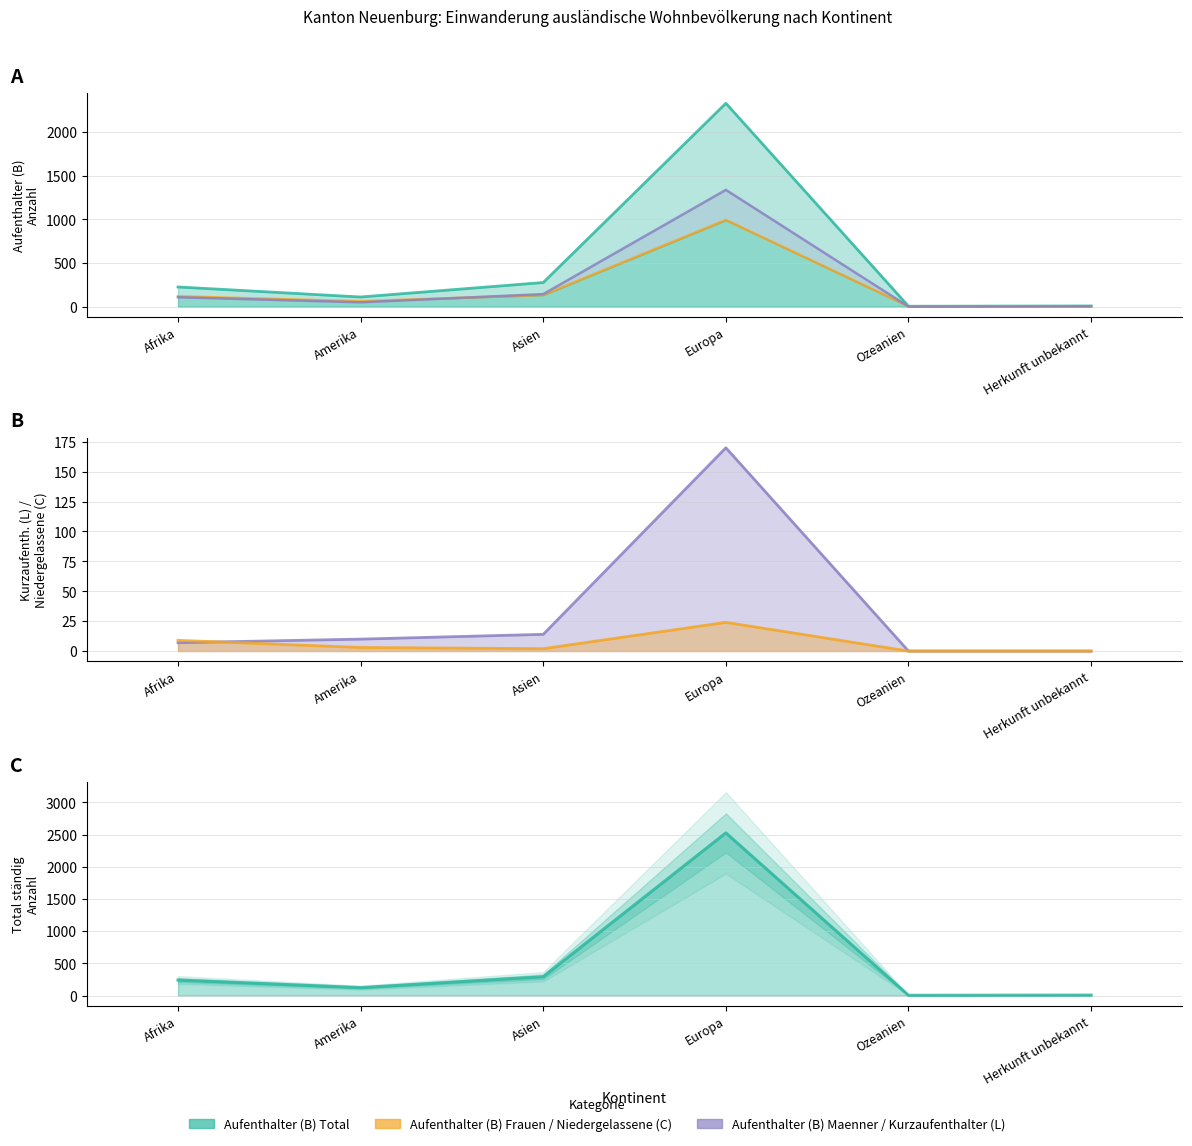

Reading left to right, extract all data points from this chart.

Aufenthalter (B) Total: Afrika=225	Amerika=110	Asien=276	Europa=2331	Ozeanien=4	Herkunft unbekannt=7
Aufenthalter (B) Frauen: Afrika=118	Amerika=61	Asien=133	Europa=993	Ozeanien=4	Herkunft unbekannt=3
Aufenthalter (B) Maenner: Afrika=107	Amerika=49	Asien=143	Europa=1338	Ozeanien=0	Herkunft unbekannt=4
Kurzaufenthalter (L) Total: Afrika=7	Amerika=10	Asien=14	Europa=170	Ozeanien=0	Herkunft unbekannt=0
Niedergelassene (C) Total: Afrika=9	Amerika=3	Asien=2	Europa=24	Ozeanien=0	Herkunft unbekannt=0
Total ständig Total: Afrika=241	Amerika=123	Asien=292	Europa=2525	Ozeanien=4	Herkunft unbekannt=7